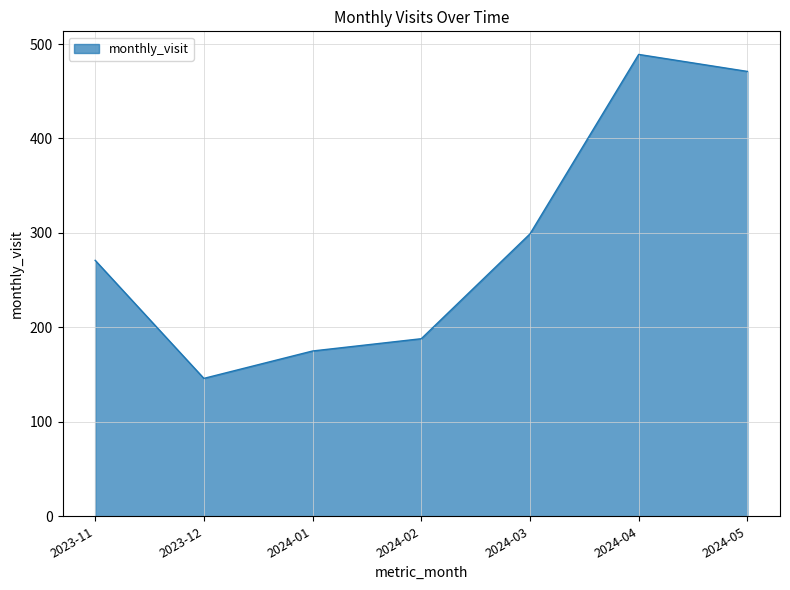

Rank the categories by value from lowest to highest.

2023-12, 2024-01, 2024-02, 2023-11, 2024-03, 2024-05, 2024-04